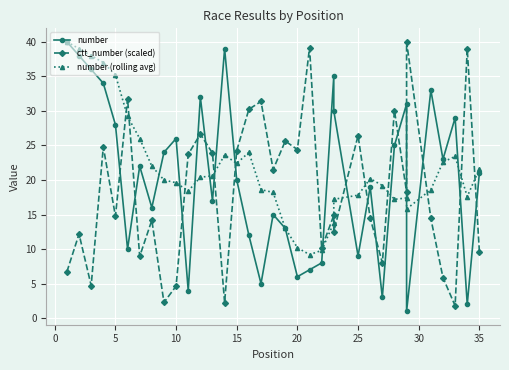

What is the value of the number (rolling avg) point at the 18th from the left?

18.2